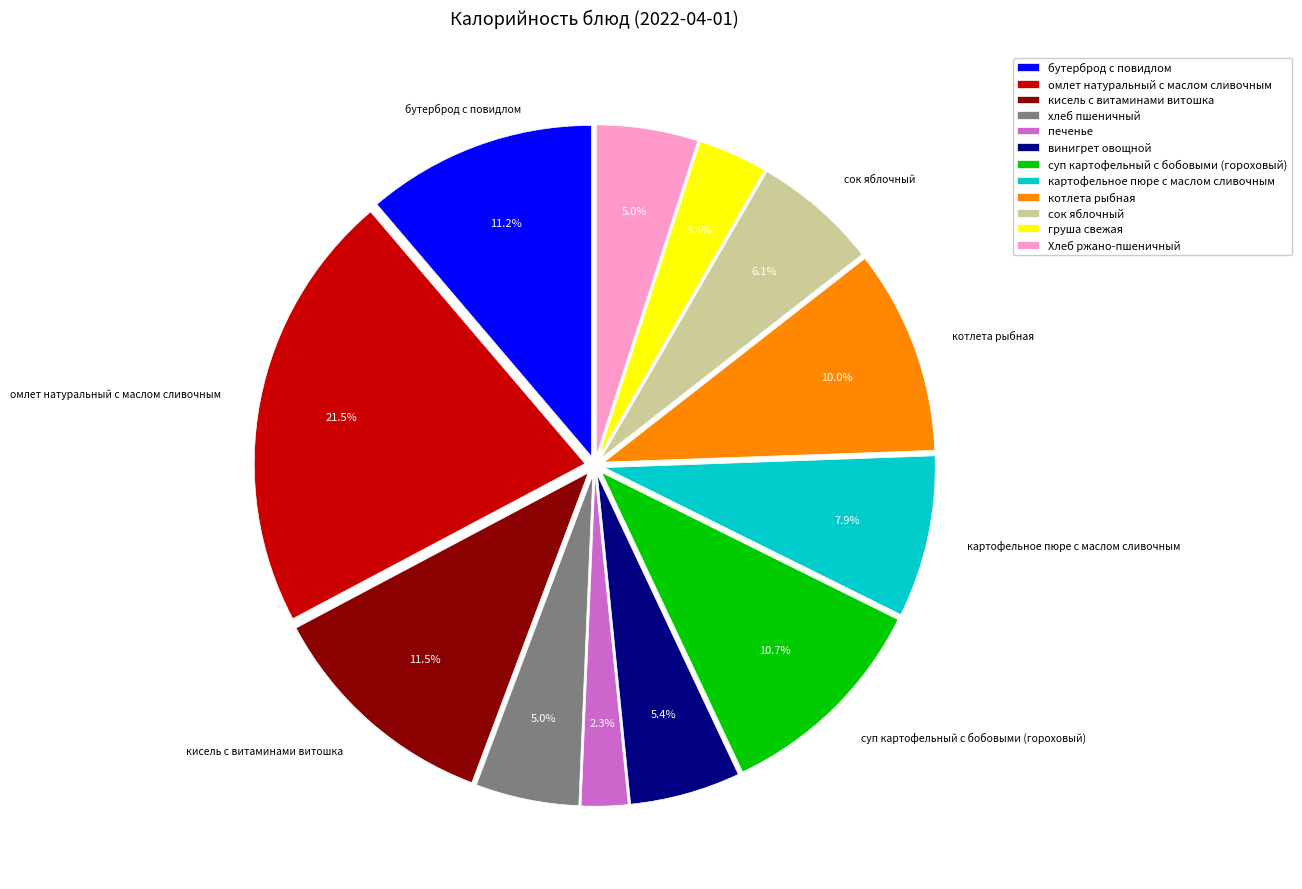

To the nearest percent, what is the combined percentage of Хлеб ржано-пшеничный and кисель с витаминами витошка?

16%